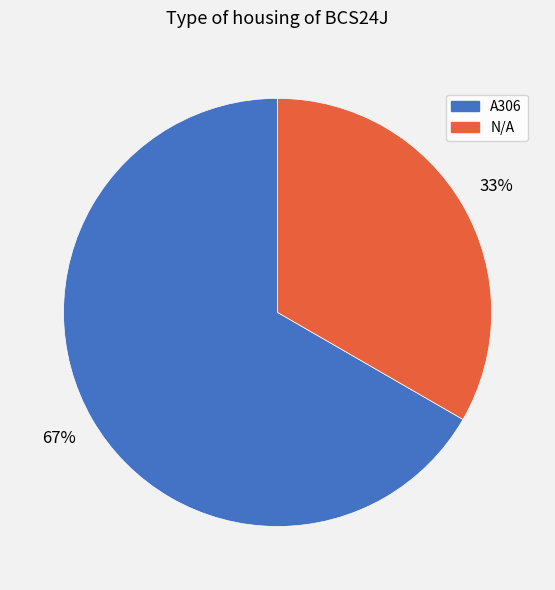

How many slices are in this pie chart?

2